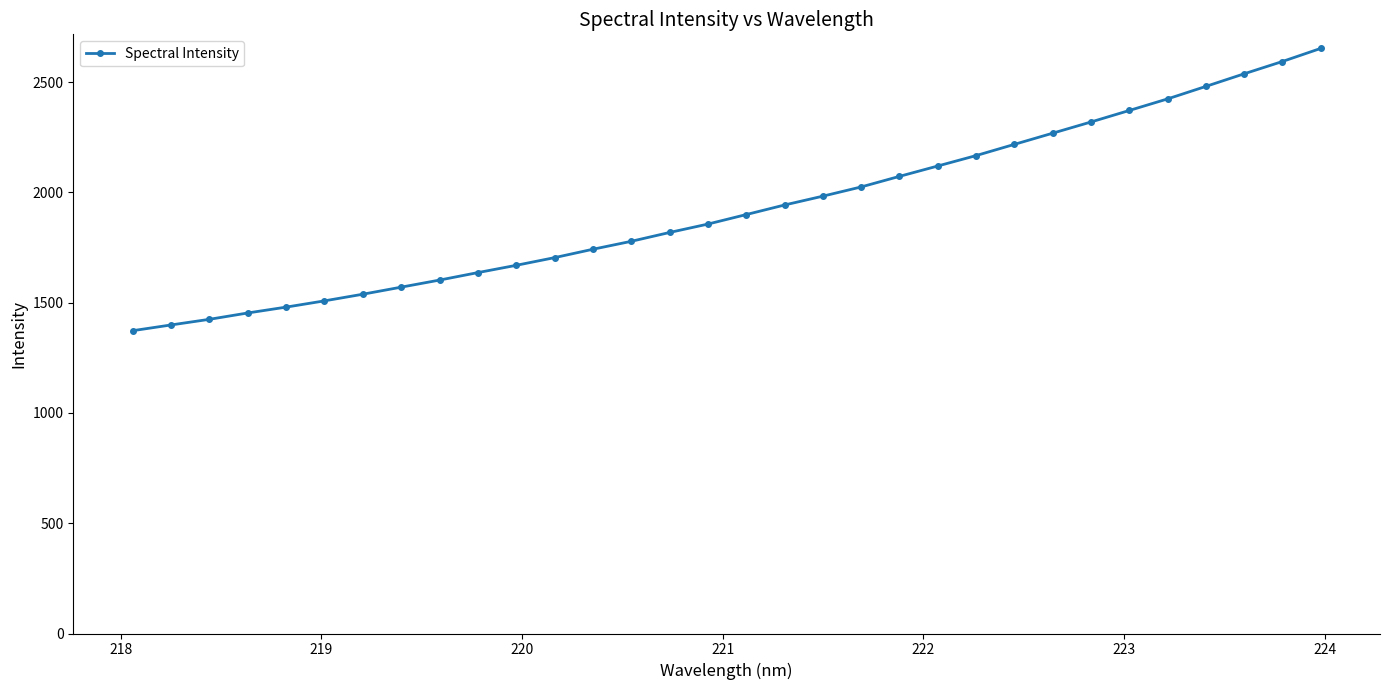

What is the value of the 15th point from the left?

1818.0